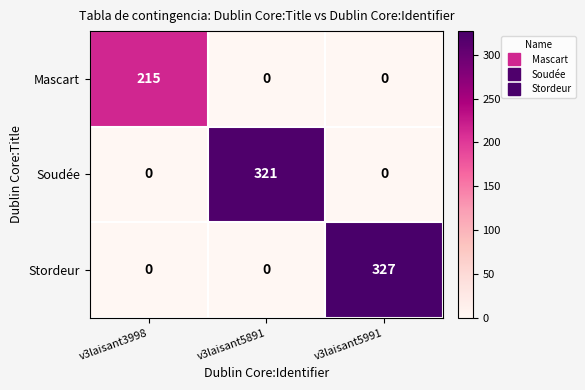

True or false: Soudée has a value of 149 at v3laisant5991.

False